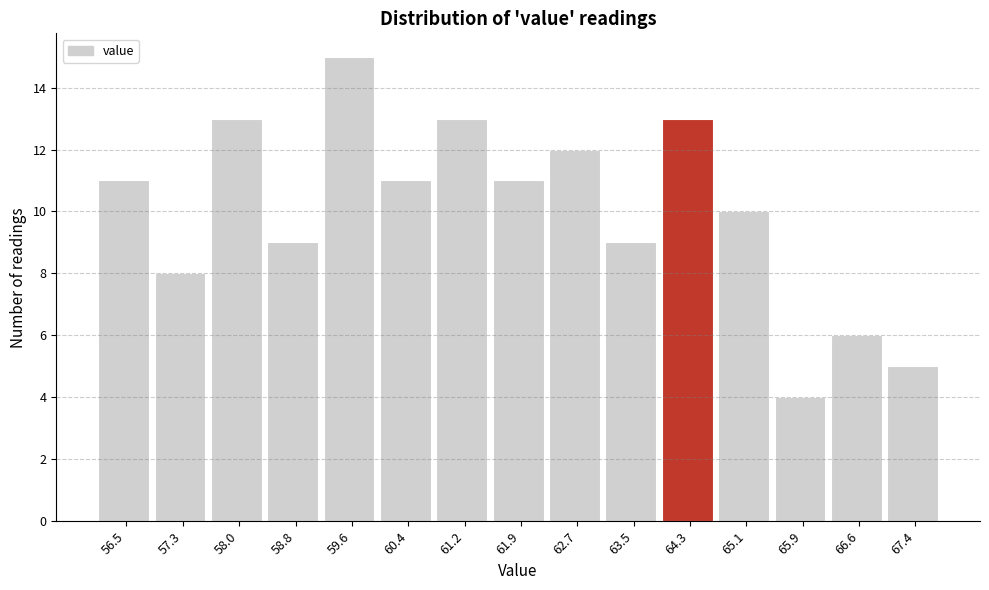

Reading left to right, extract all data points from this chart.

11	8	13	9	15	11	13	11	12	9	13	10	4	6	5